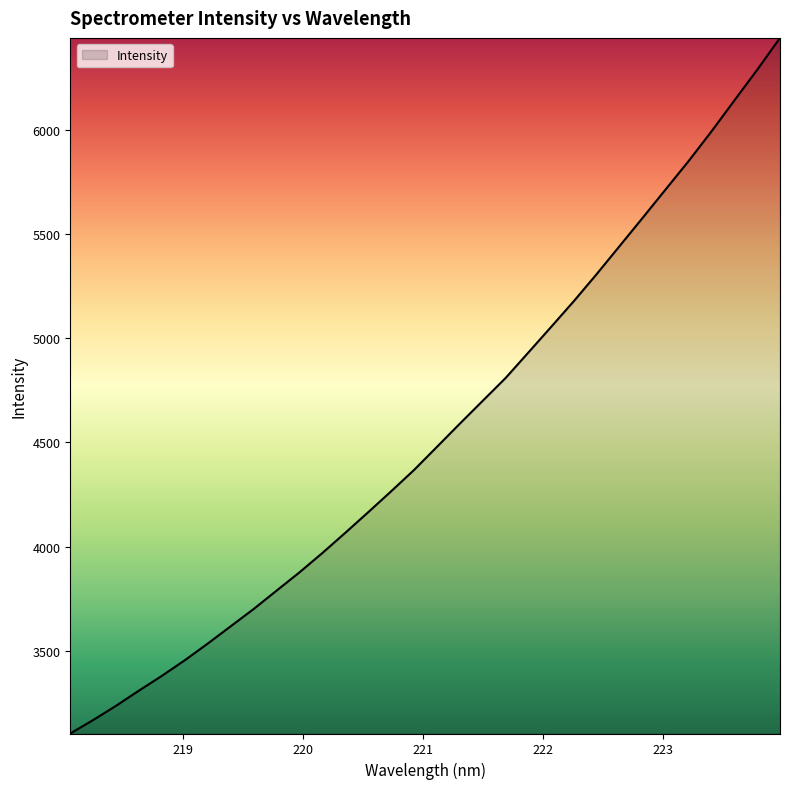

What is the greatest value displayed?

6439.5